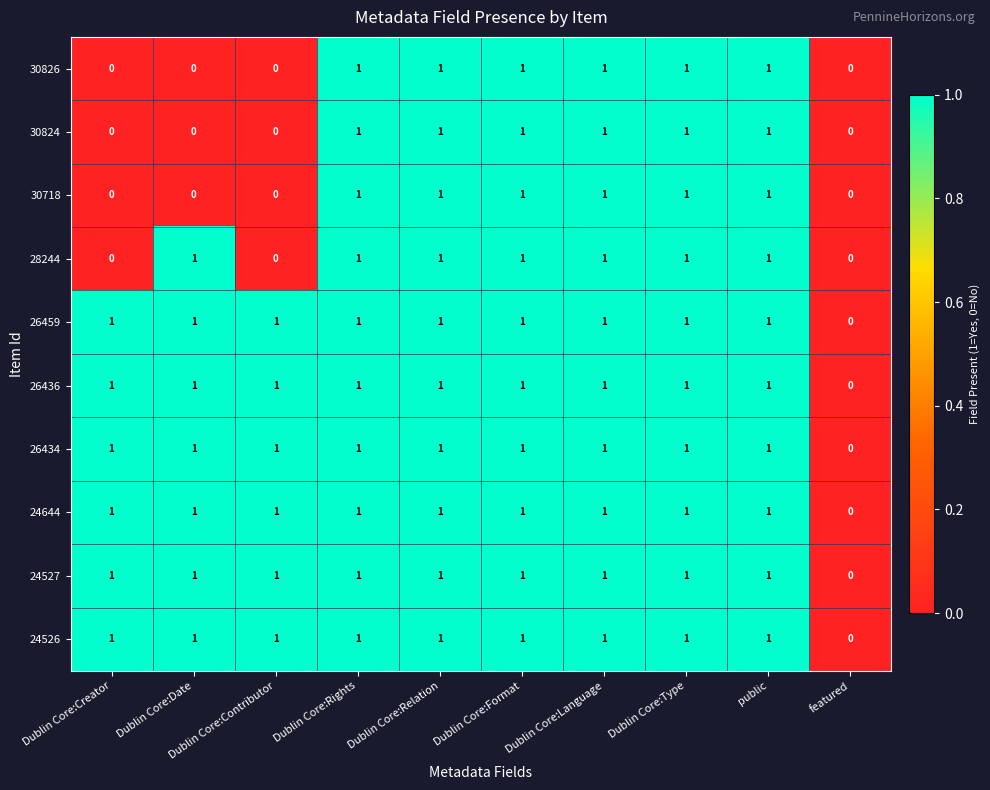

What is the maximum value shown in the chart?

1